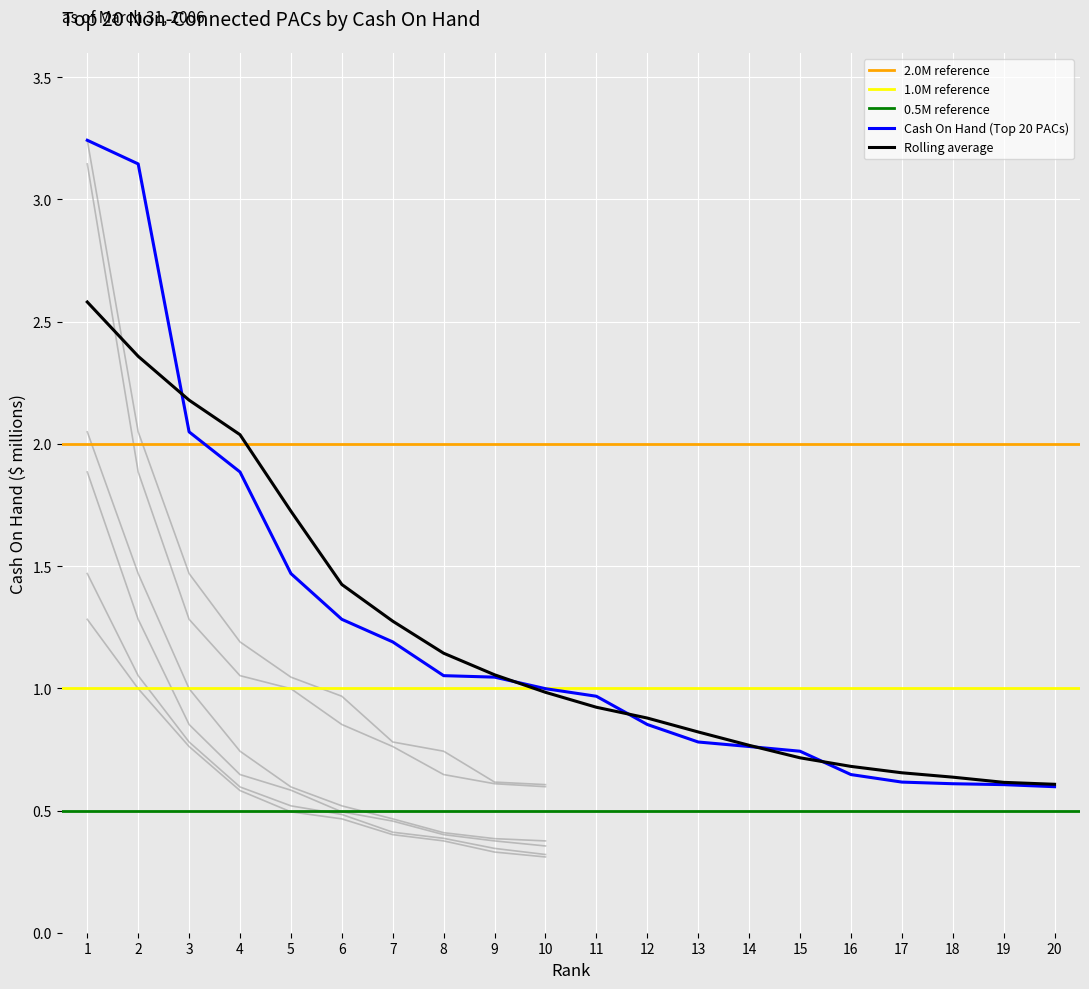

Does the chart display data point markers on the line(s)?

No